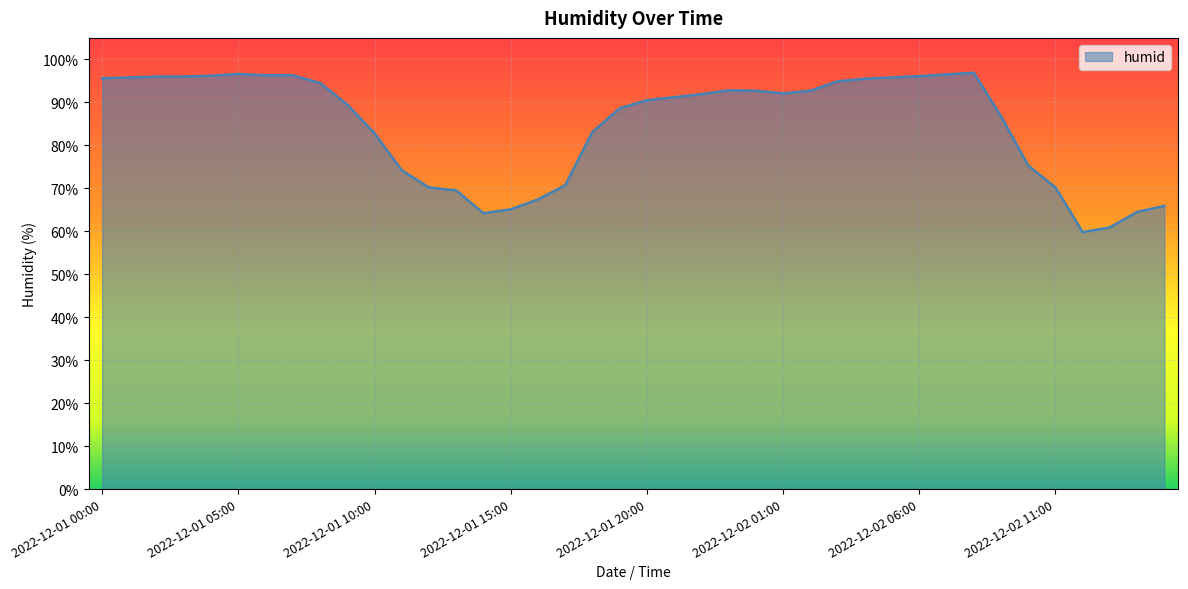

What is the average value?

84.8